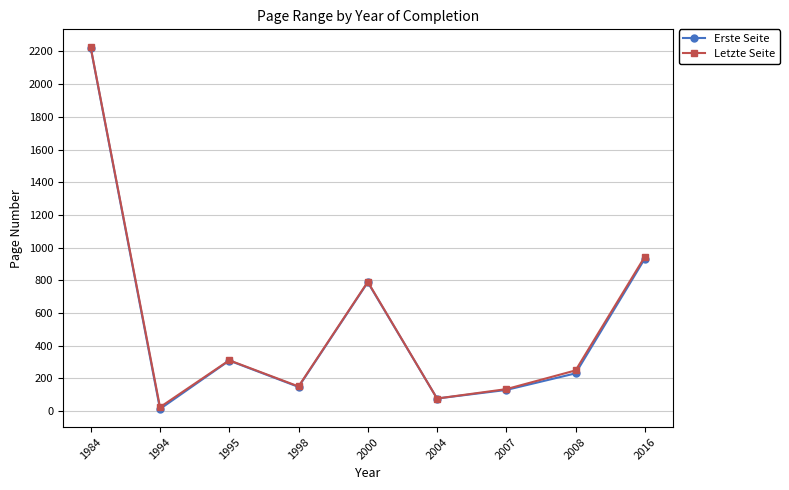

The value of Letzte Seite at 1998 is 151.0. True or false?

True